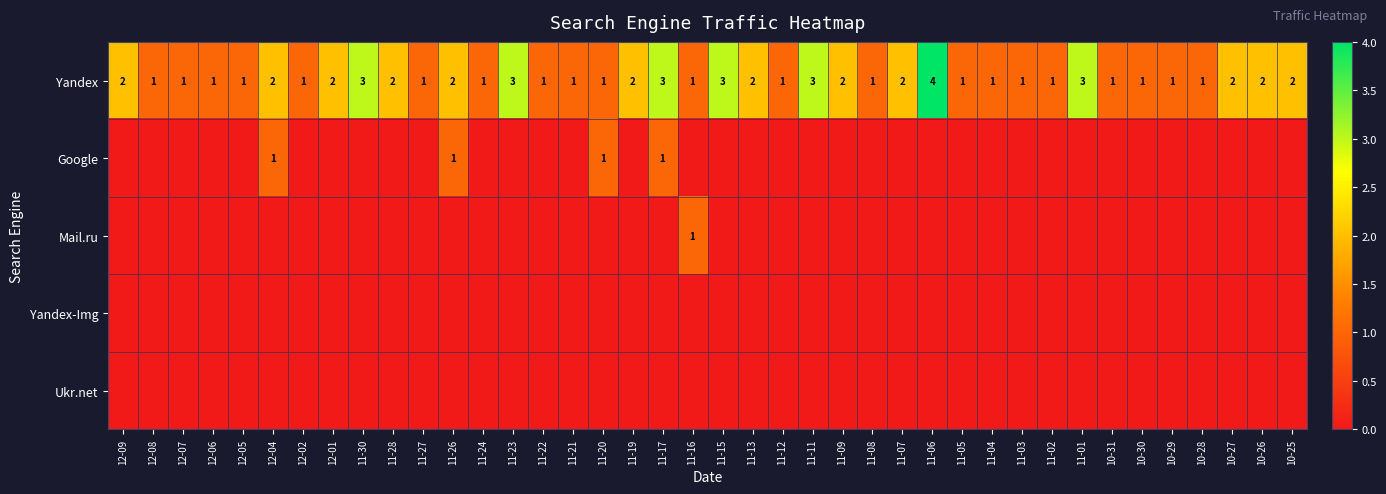

The value of Yandex at 12-04 is 2. True or false?

True